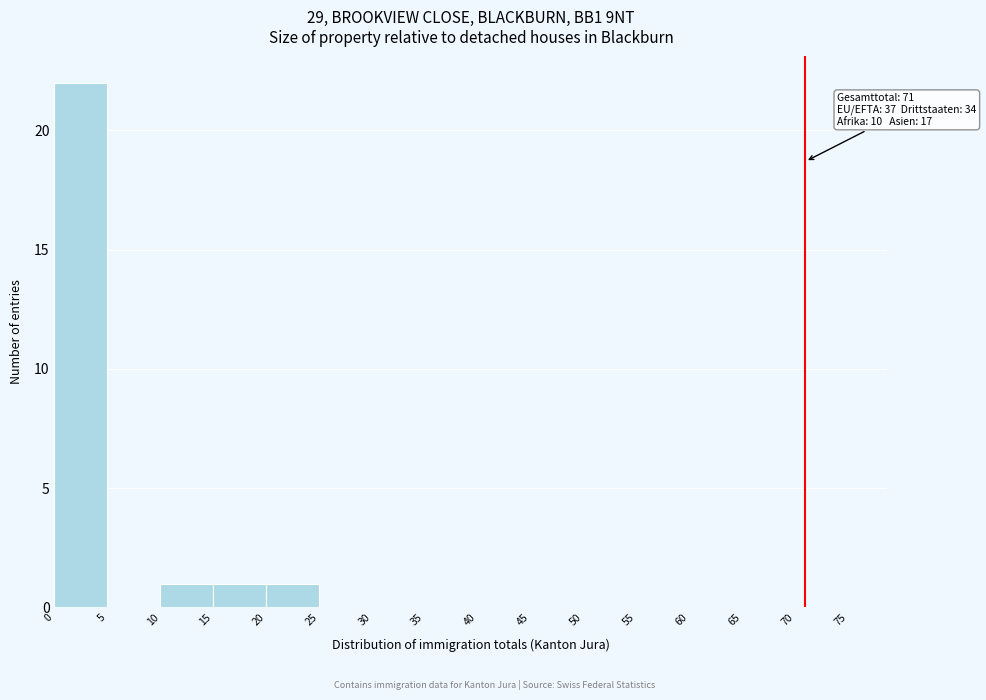

Which range on the x-axis has the tallest bar?

0 to 5